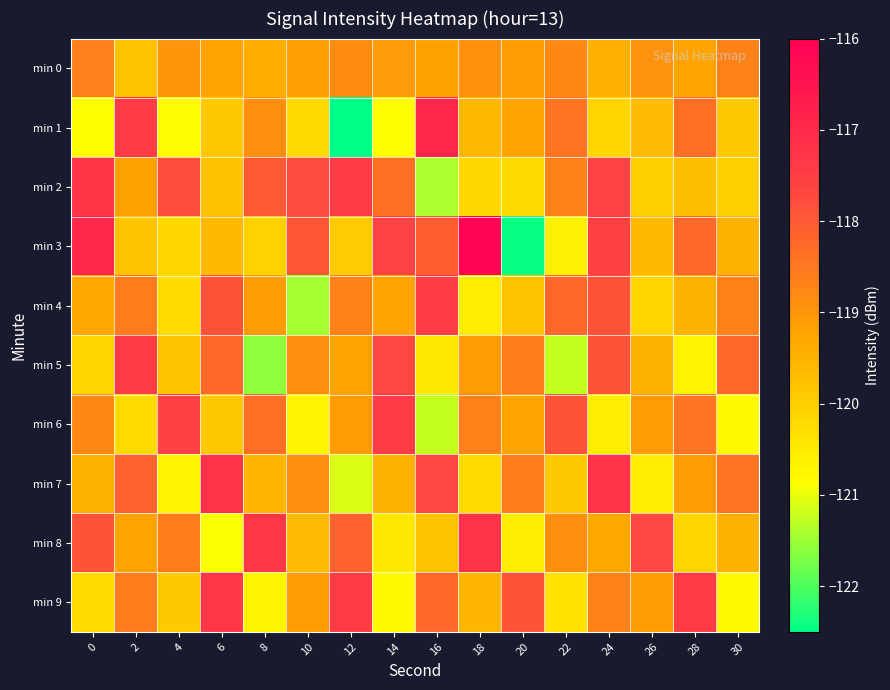

At how many categories does at least one series exceed -117?

3